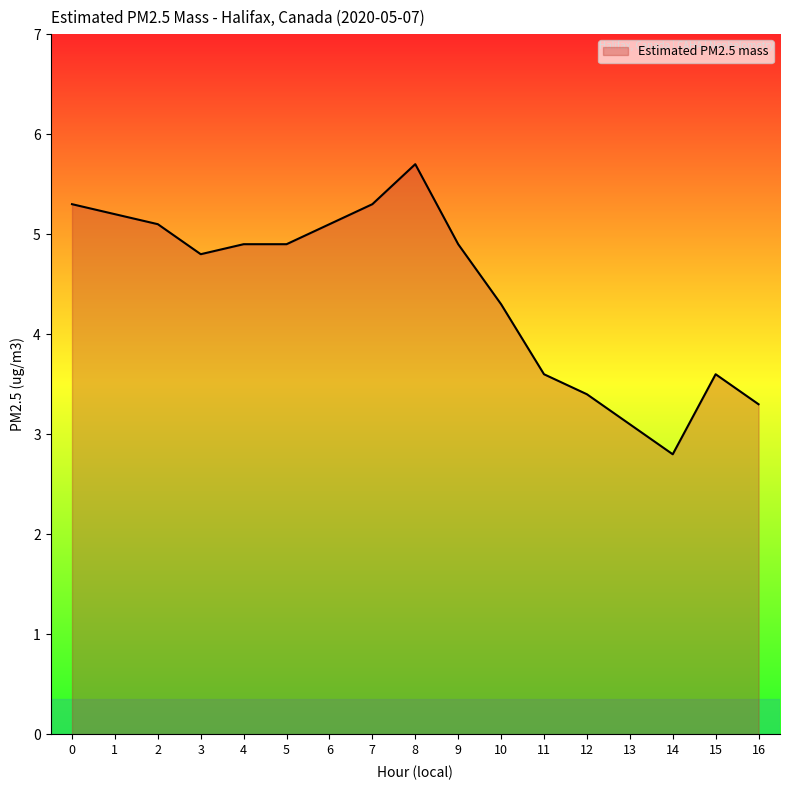

Between 10 and 5, which is larger?

5